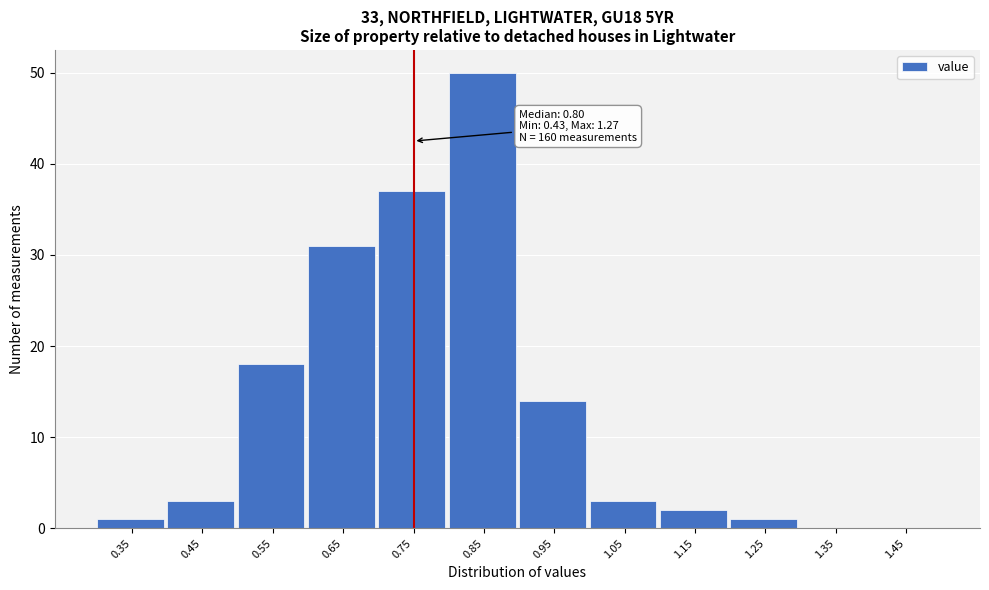

Reading left to right, transcribe all the data shown in this chart.

0.35=1	0.45=3	0.55=18	0.65=31	0.75=37	0.85=50	0.95=14	1.05=3	1.15=2	1.25=1	1.35=0	1.45=0